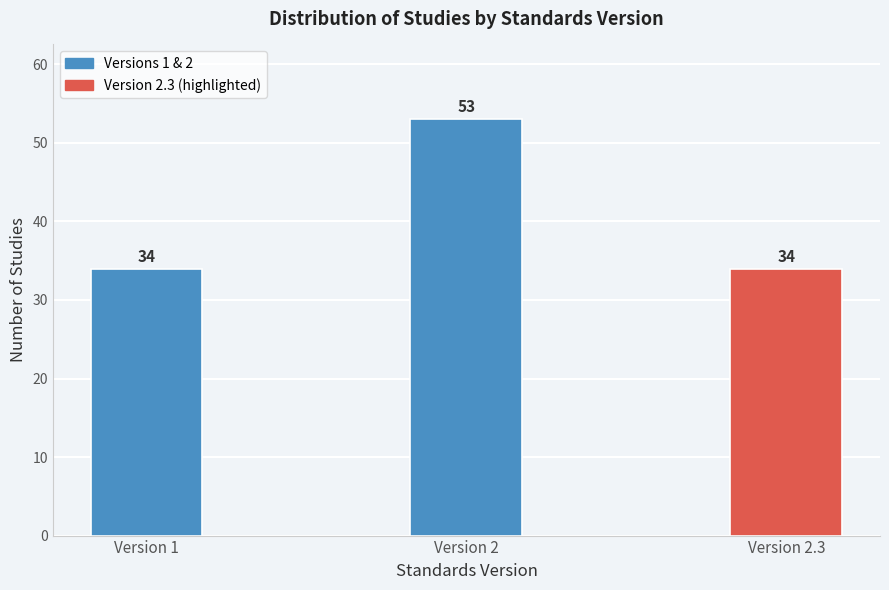

Reading left to right, transcribe all the data shown in this chart.

Version 1=34	Version 2=53	Version 2.3=34